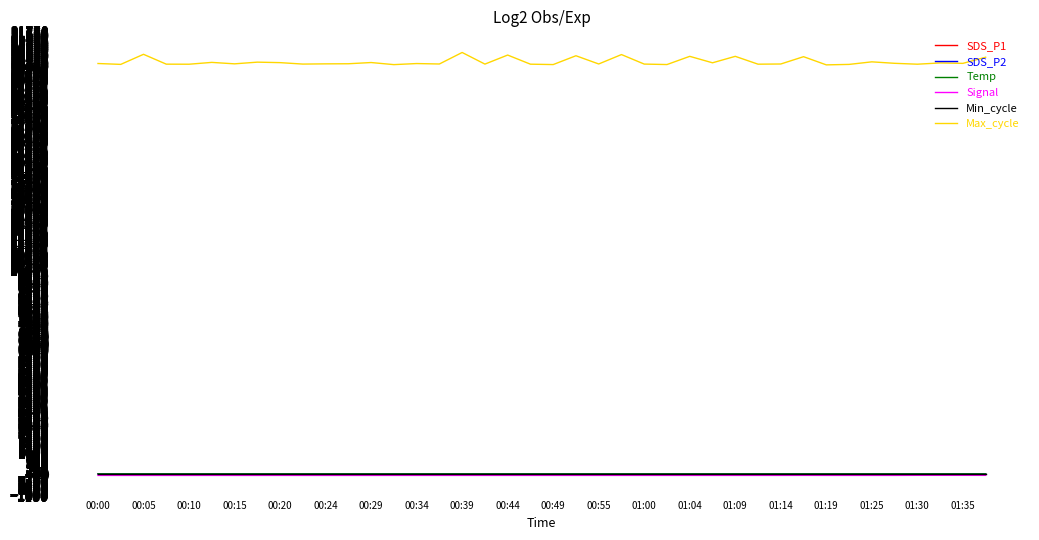

Which series has the largest total across all categories?

Max_cycle